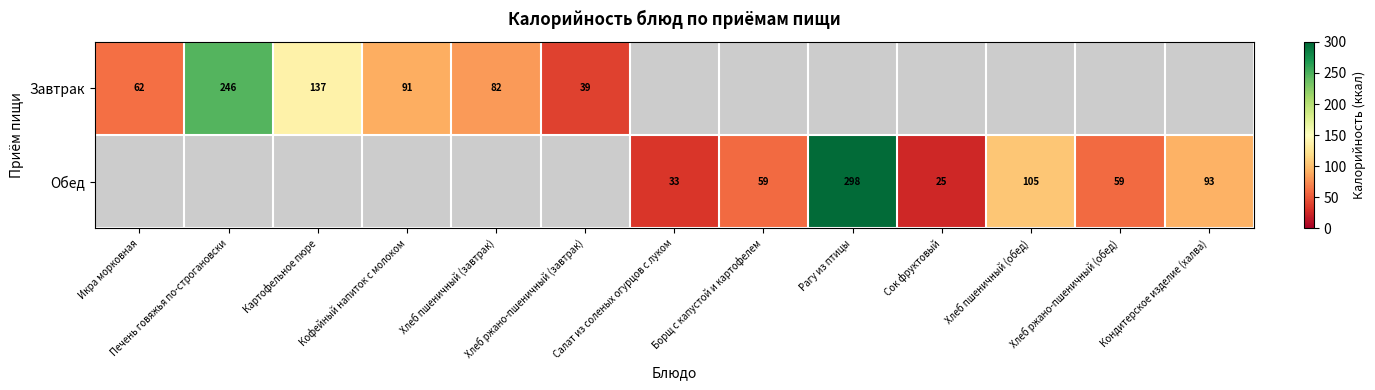

The value of Завтрак at Картофельное пюре is 137. True or false?

True